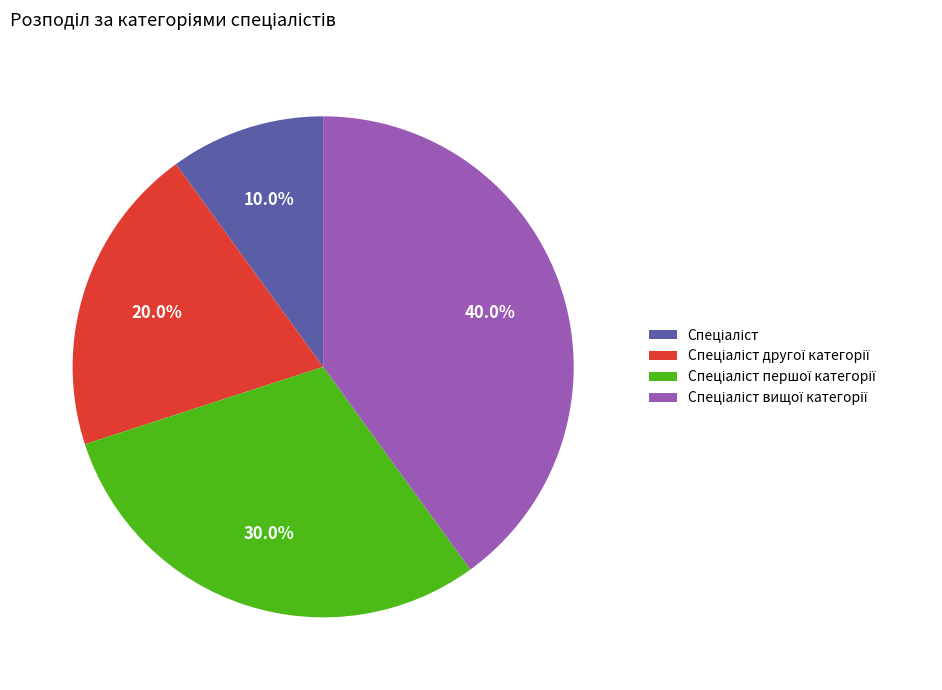

Does any single category account for the majority?

No